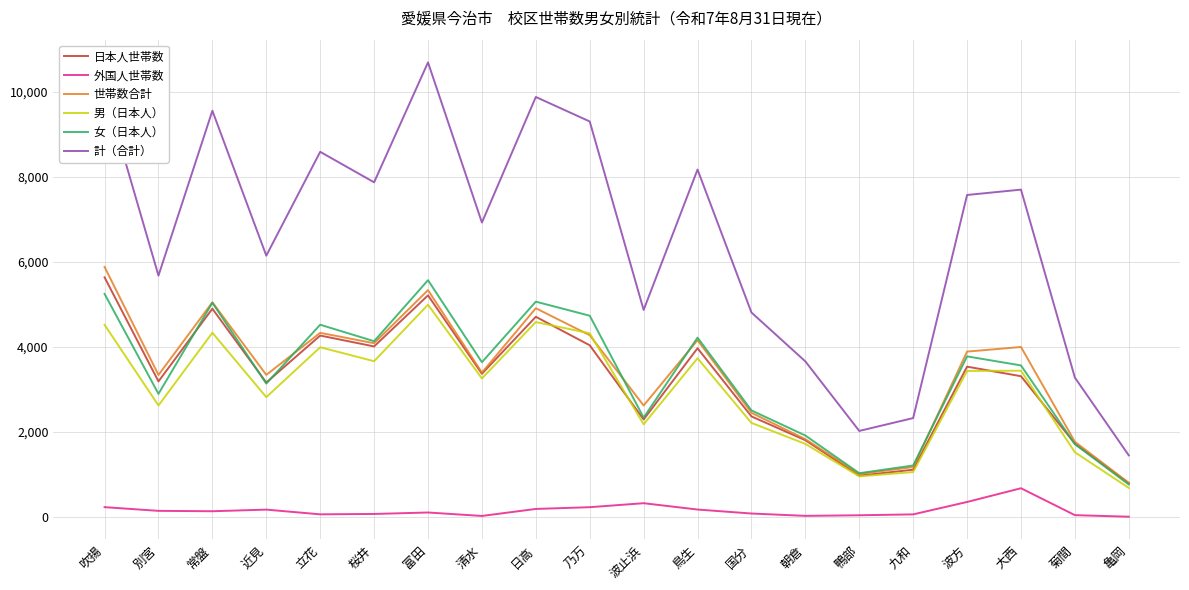

In 外国人世帯数, how many points are lower than both neighbors (excluding endpoints)?

4